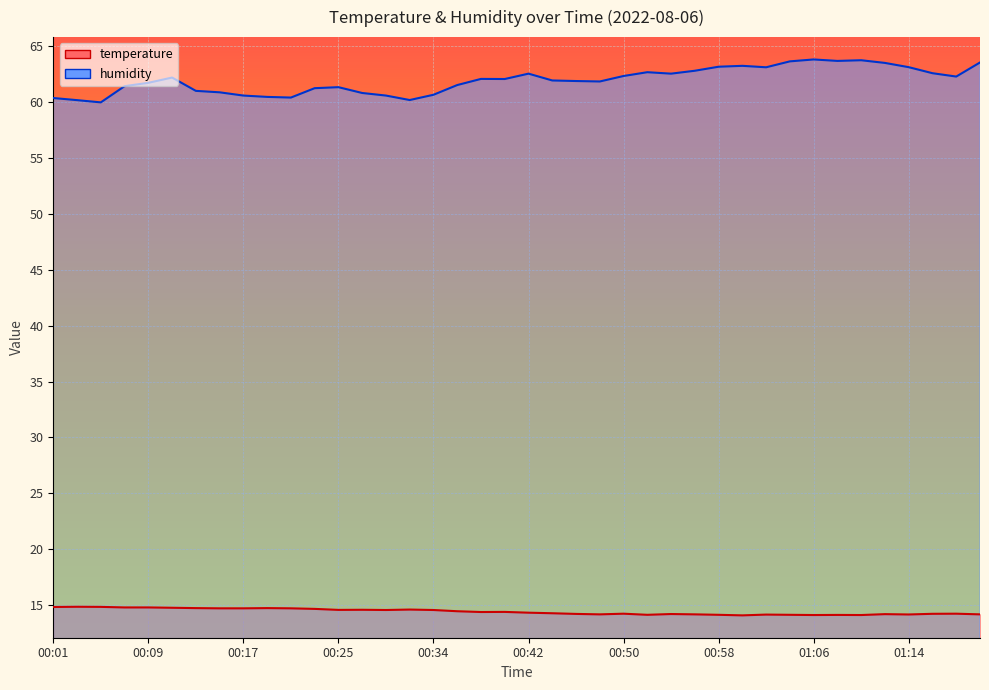

Reading left to right, transcribe all the data shown in this chart.

temperature: 00:01=14.8	00:03=14.8	00:05=14.8	00:07=14.8	00:09=14.8	00:11=14.8	00:13=14.7	00:15=14.7	00:17=14.7	00:19=14.7	00:21=14.7	00:23=14.7	00:25=14.6	00:27=14.6	00:30=14.6	00:32=14.6	00:34=14.6	00:36=14.4	00:38=14.4	00:40=14.4	00:42=14.3	00:44=14.3	00:46=14.2	00:48=14.2	00:50=14.2	00:52=14.1	00:54=14.2	00:56=14.2	00:58=14.1	01:00=14.1	01:02=14.2	01:04=14.1	01:06=14.1	01:08=14.1	01:10=14.1	01:12=14.2	01:14=14.2	01:16=14.2	01:19=14.2	01:26=14.2
humidity: 00:01=60.4	00:03=60.2	00:05=60.0	00:07=61.4	00:09=61.7	00:11=62.2	00:13=61.0	00:15=60.9	00:17=60.6	00:19=60.5	00:21=60.4	00:23=61.2	00:25=61.3	00:27=60.8	00:30=60.6	00:32=60.2	00:34=60.7	00:36=61.5	00:38=62.1	00:40=62.1	00:42=62.5	00:44=61.9	00:46=61.9	00:48=61.9	00:50=62.3	00:52=62.7	00:54=62.5	00:56=62.8	00:58=63.2	01:00=63.2	01:02=63.1	01:04=63.6	01:06=63.8	01:08=63.7	01:10=63.8	01:12=63.5	01:14=63.1	01:16=62.6	01:19=62.3	01:26=63.5